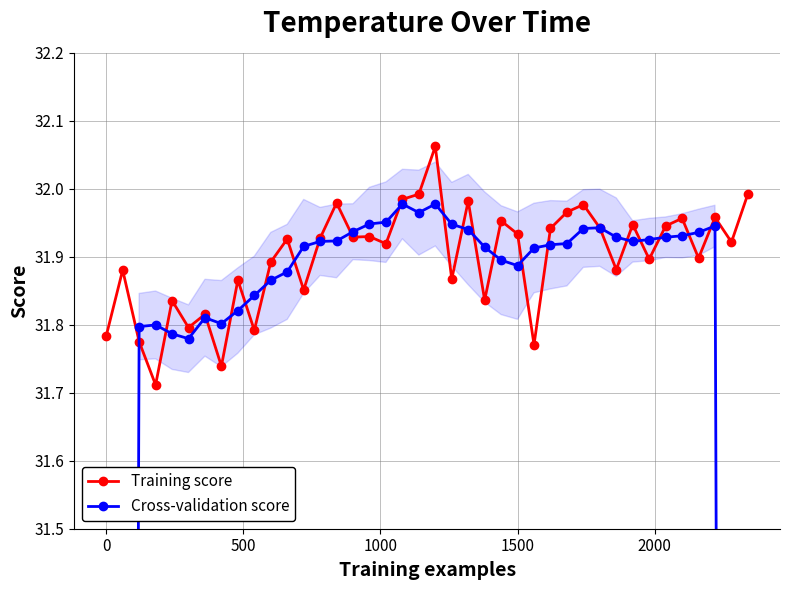

What is the difference between the second highest and second lowest values in the Training score series?

0.3